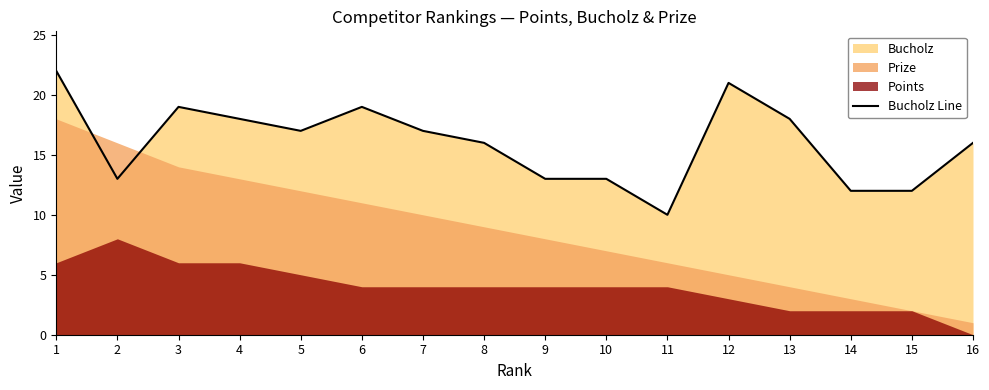

Is it true that the value at 16 is 16?

True